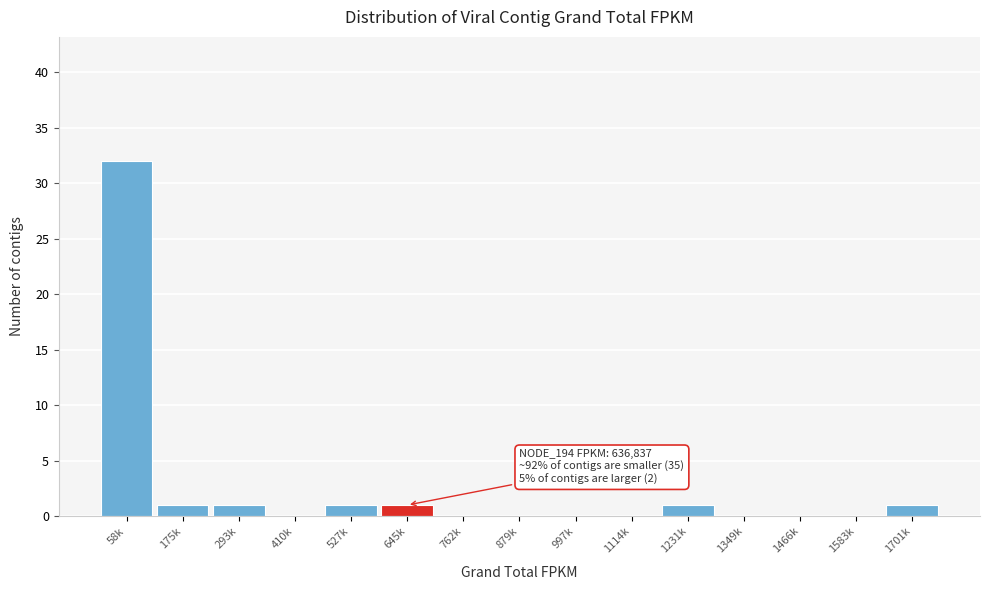

Reading left to right, transcribe all the data shown in this chart.

58k=32	175k=1	293k=1	410k=0	527k=1	645k=1	762k=0	879k=0	997k=0	1114k=0	1231k=1	1349k=0	1466k=0	1583k=0	1701k=1